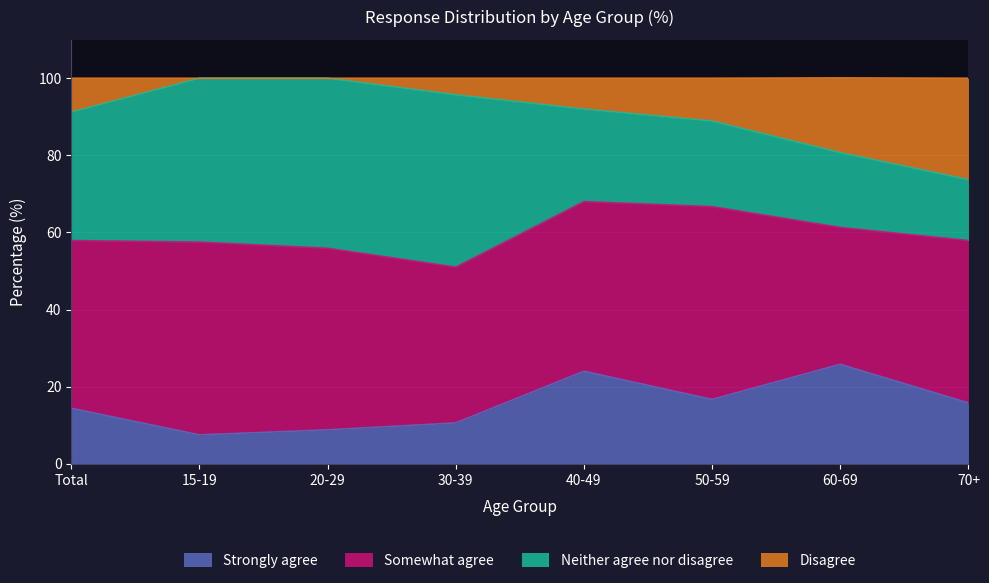

What is the highest value of the Strongly agree series?

25.8